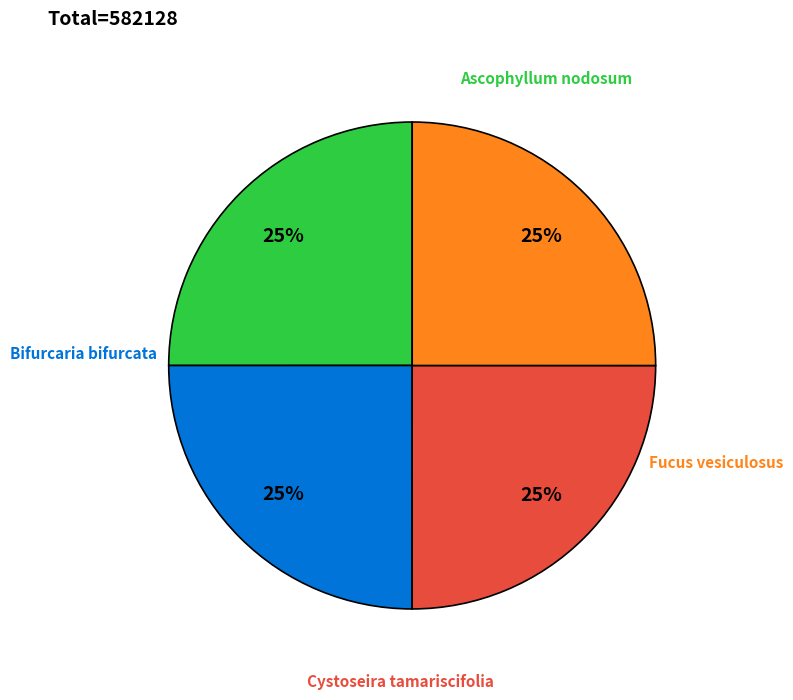

Does any single category account for the majority?

No